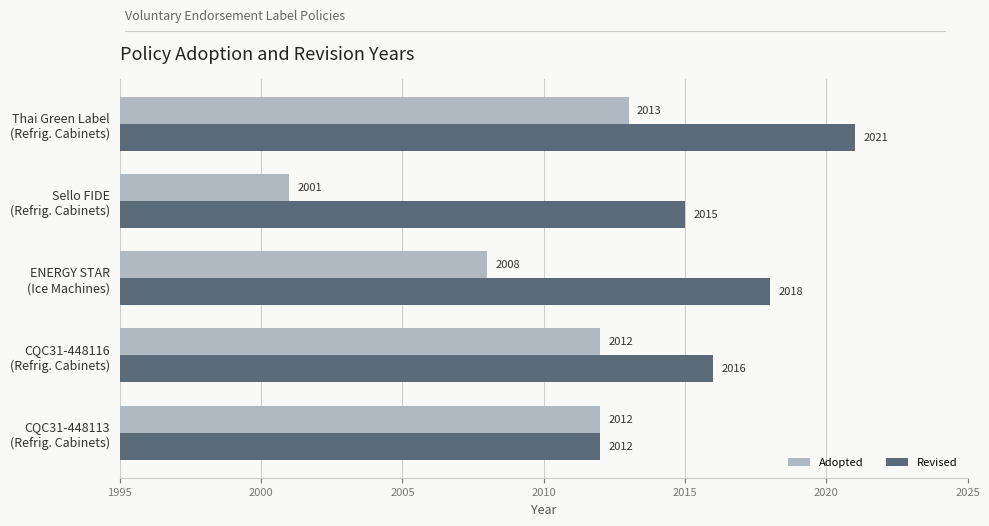

What is the greatest value displayed?

2021